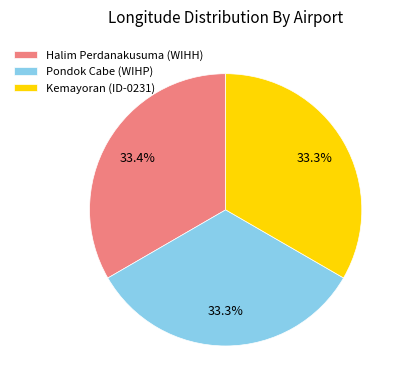

To the nearest percent, what portion does Kemayoran (ID-0231) represent?

33%